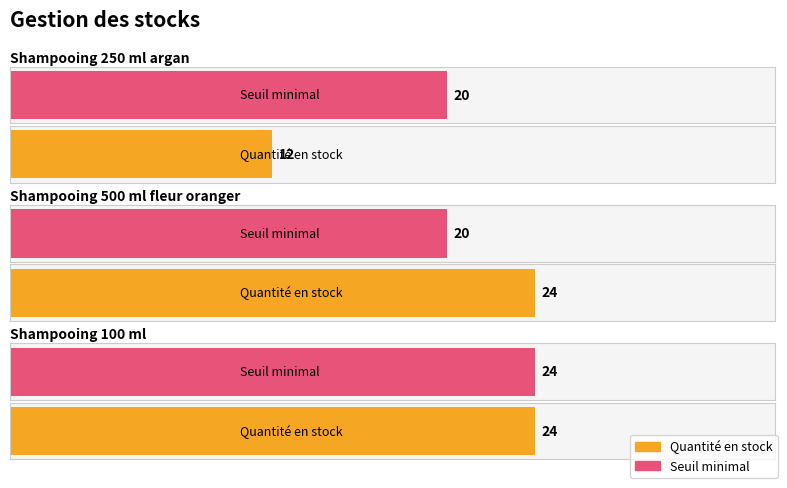

Is the value of Seuil minimal at Shampooing 500 ml fleur oranger greater than the value of Quantité en stock at Shampooing 100 ml?

No